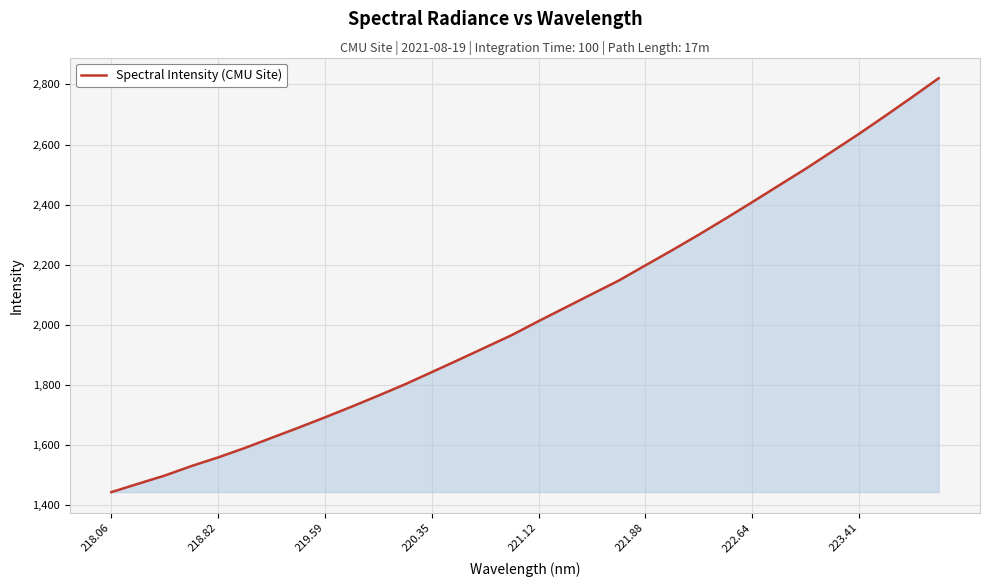

What is the greatest value displayed?

2820.6